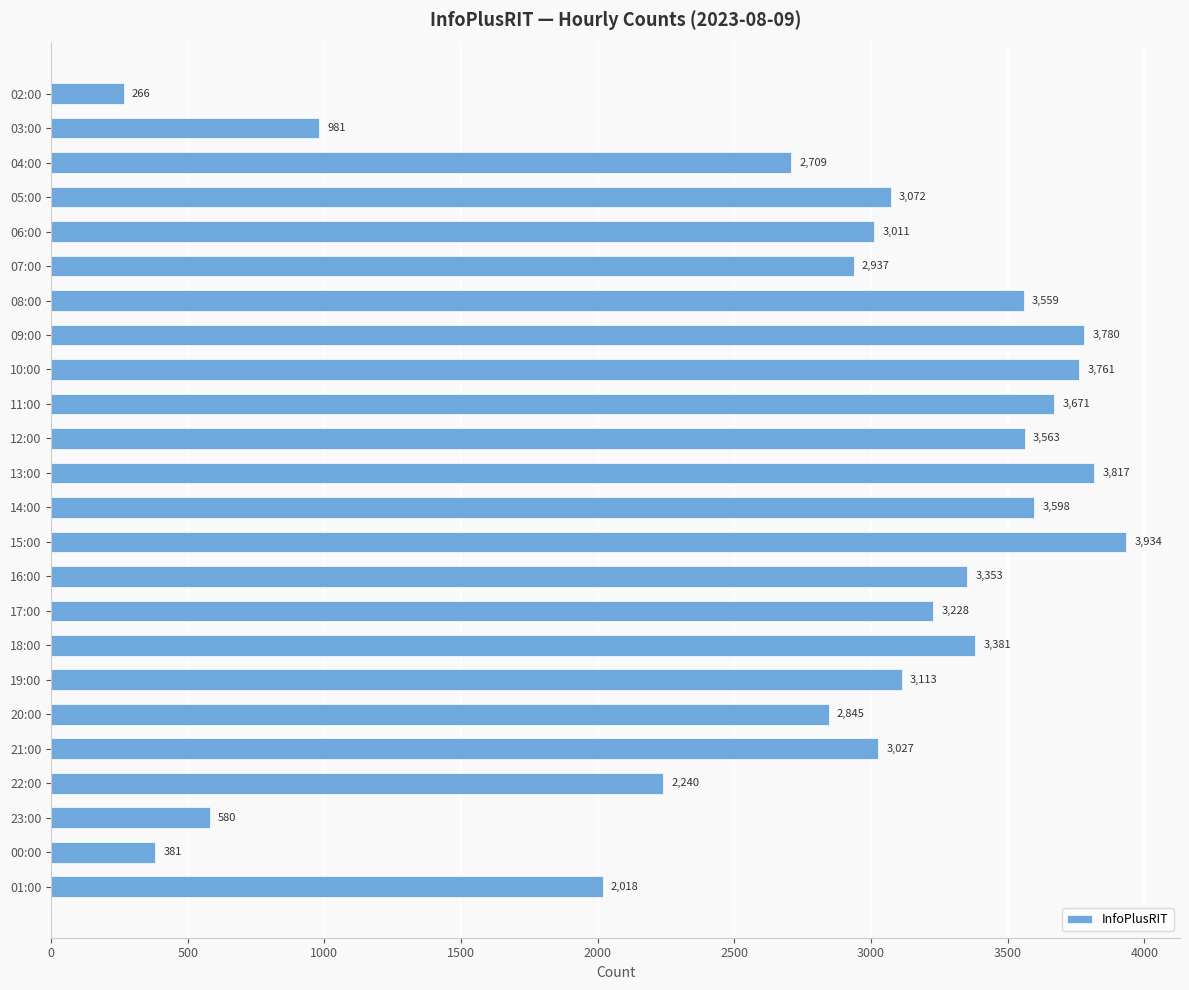

What is the label of the 16th bar from the bottom?

10:00